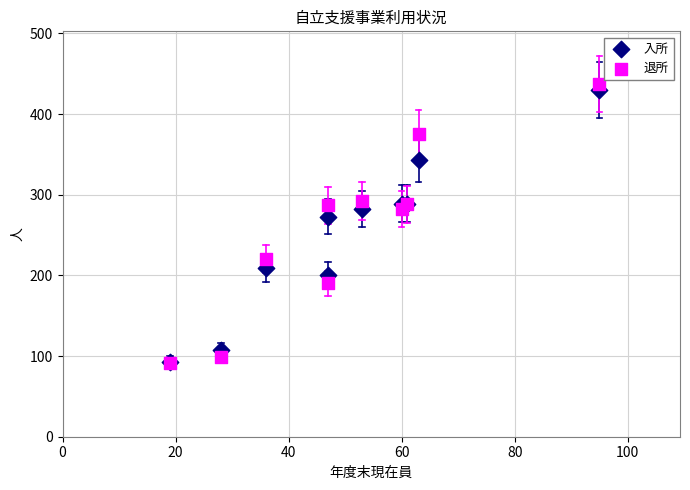

In the 入所 series, what Y value is closest to 261?

273